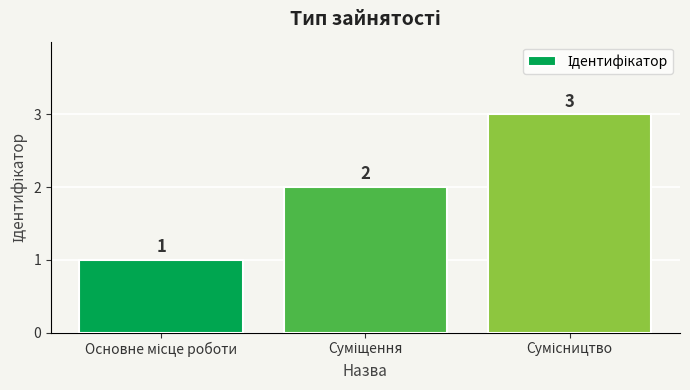

What is the value of the 3rd bar from the left?

3